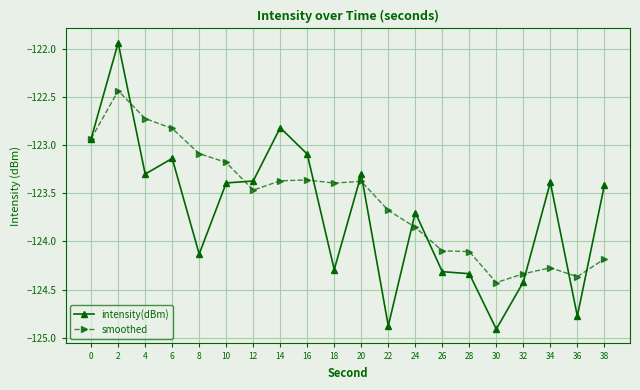

At which category does smoothed reach its first local valley?

12